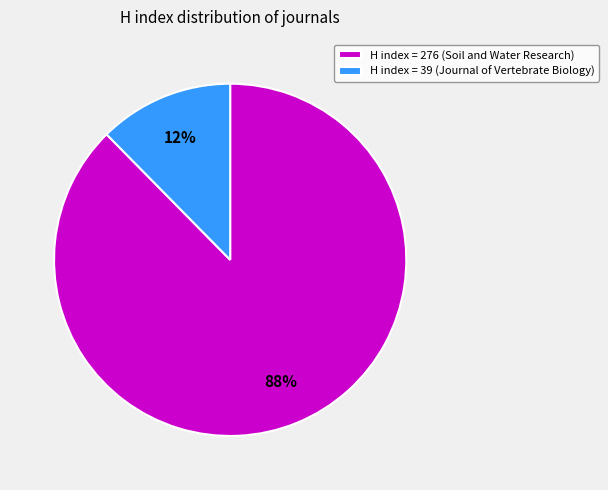

What percentage is the H index = 39 (Journal of Vertebrate Biology) slice, to the nearest percent?

12%